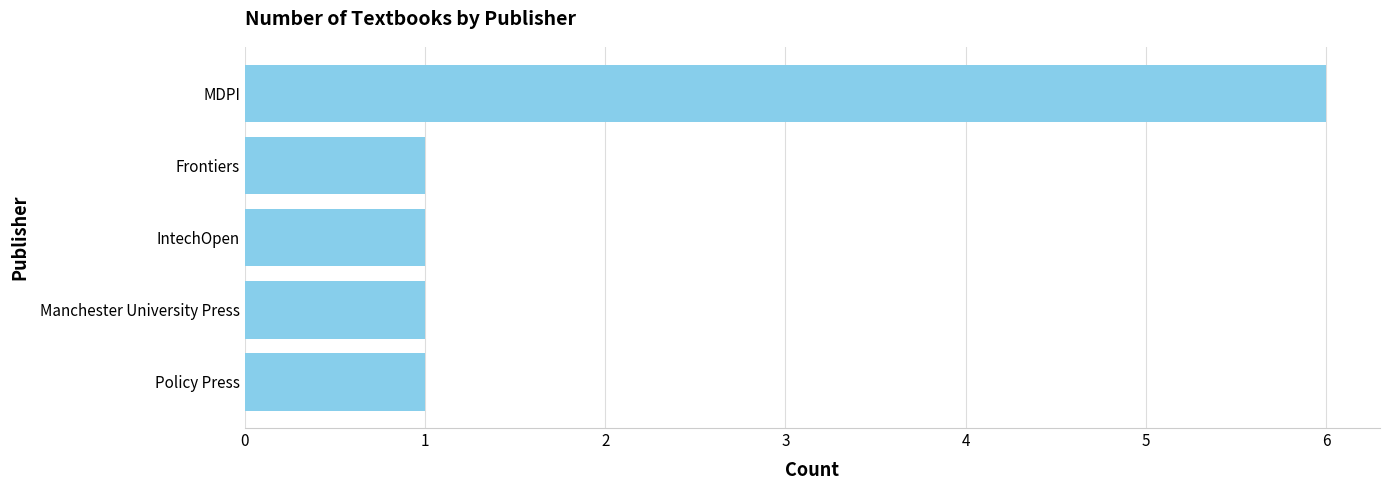

What is the greatest value displayed?

6